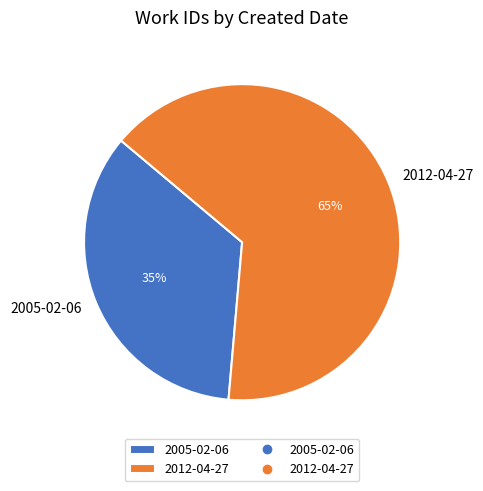

How many segments does this pie chart have?

2